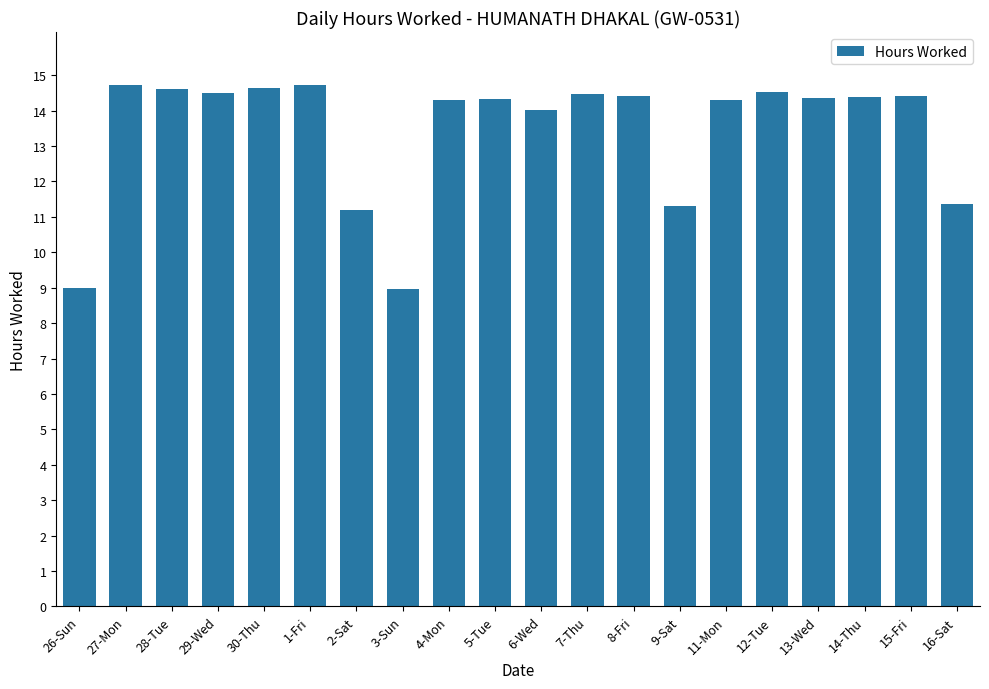

What is the maximum value shown in the chart?

14.7